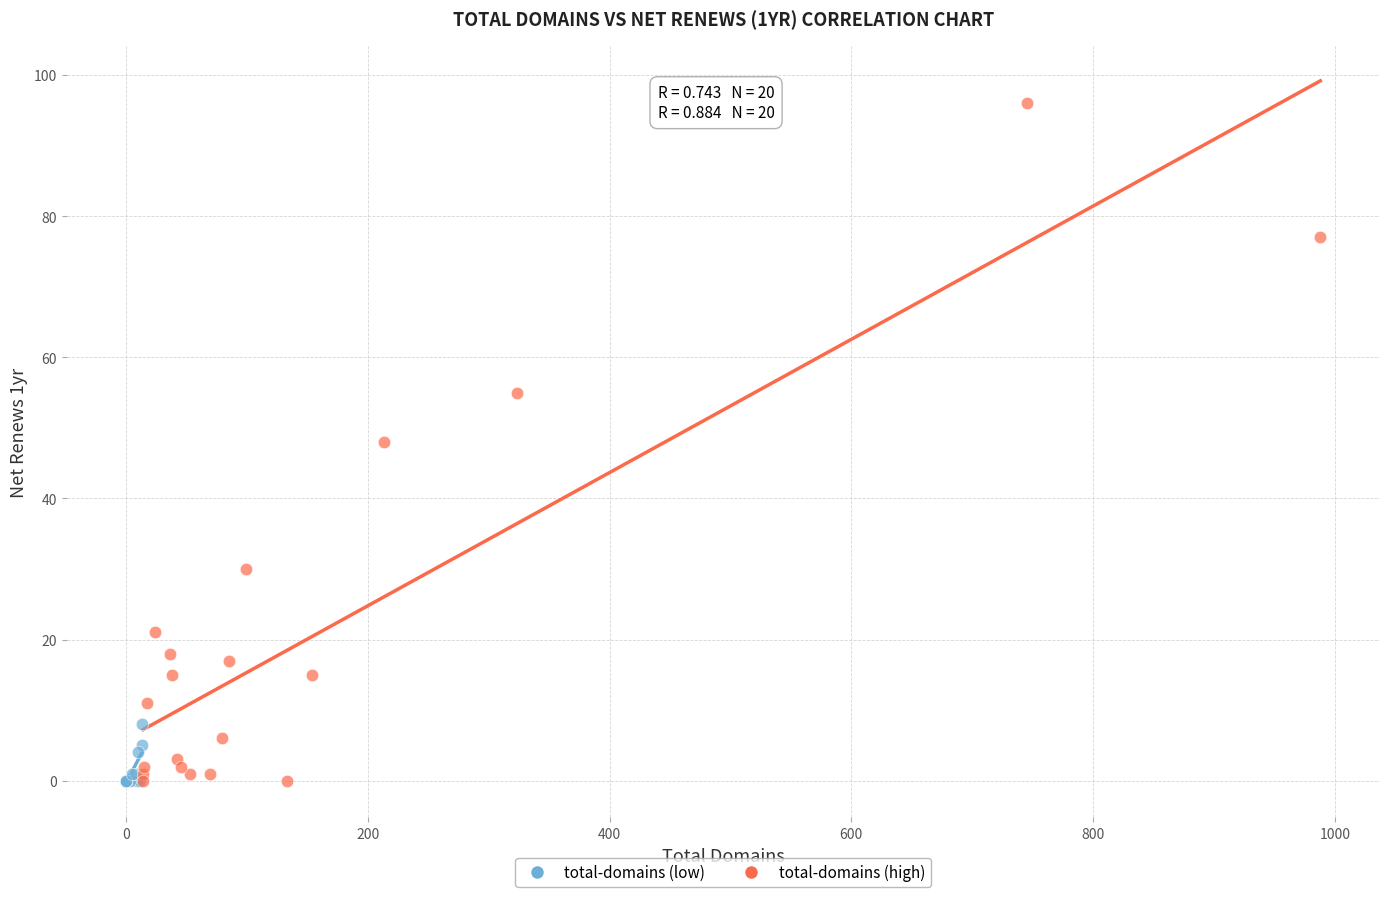

What are all the series names shown in the legend?

total-domains (low), total-domains (high)